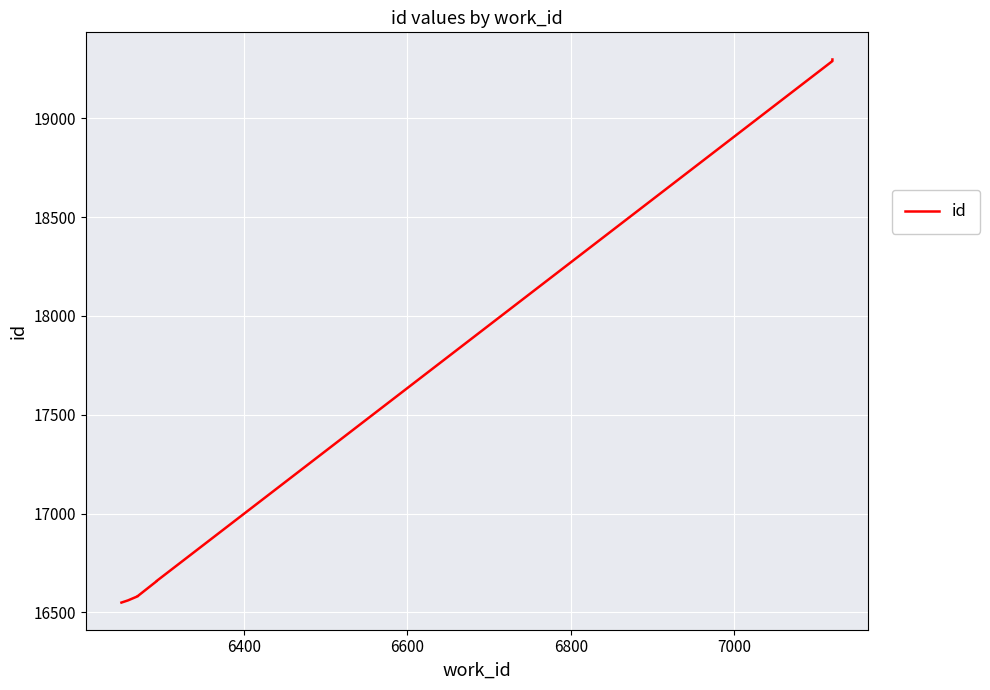

What is the average value?

17497